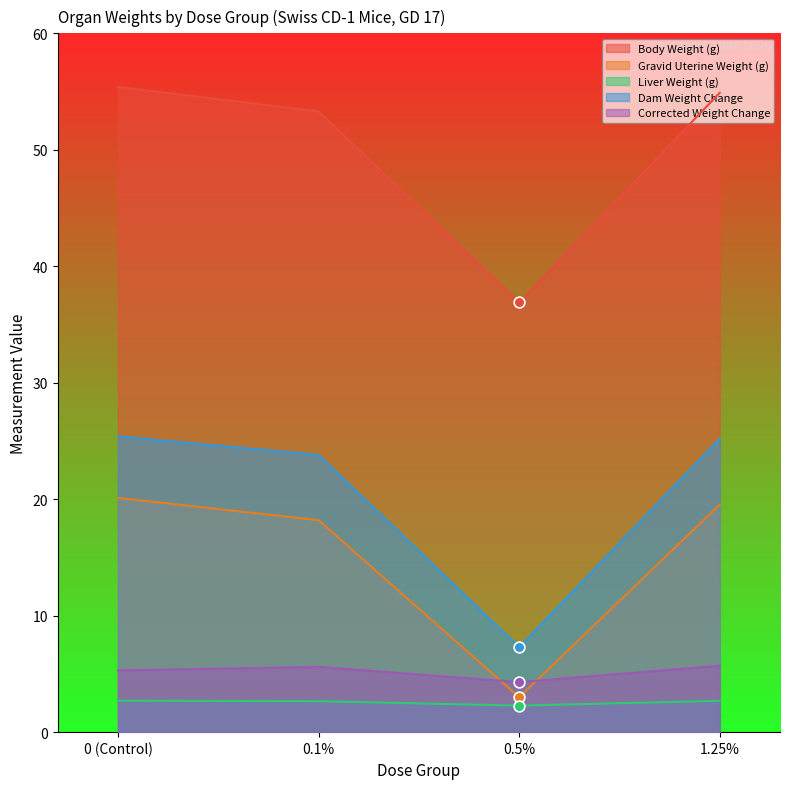

What are all the series names shown in the legend?

Body Weight (g), Gravid Uterine Weight (g), Liver Weight (g), Dam Weight Change, Corrected Weight Change